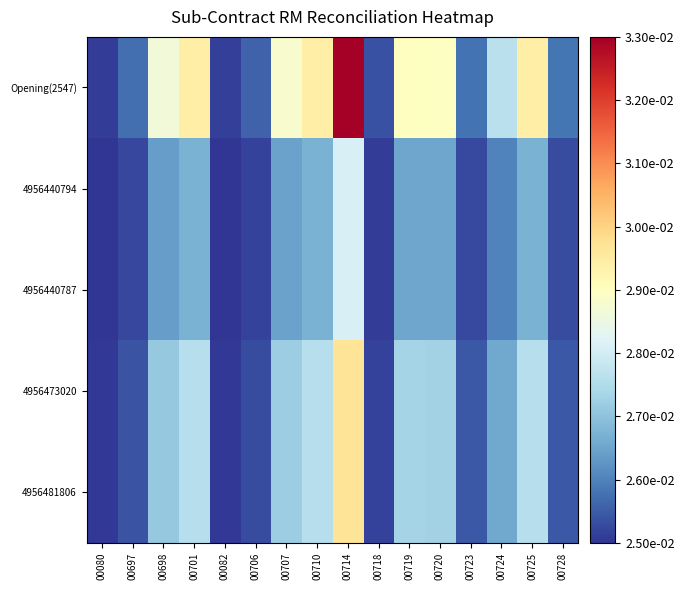

Between 00698 and 00082, which series saw the biggest shift?

Opening(2547)